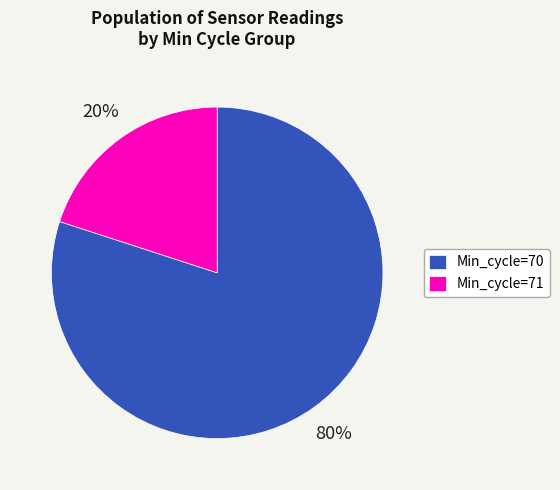

Which has a higher value, Min_cycle=71 or Min_cycle=70?

Min_cycle=70